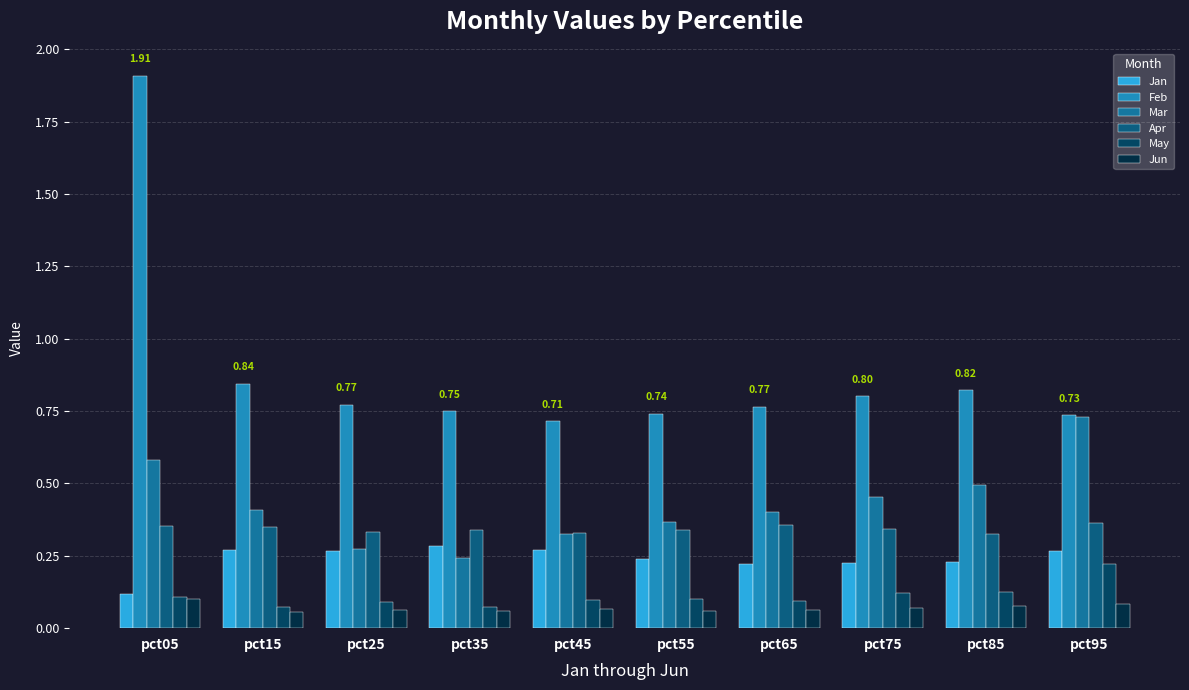

What is the approximate value of Jan at pct85?

0.2